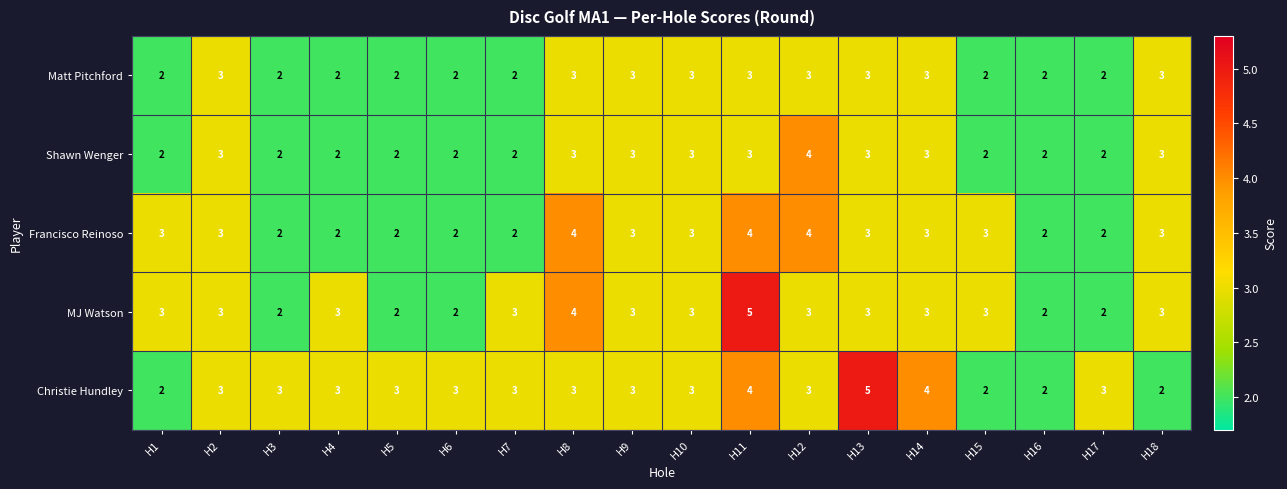

The Matt Pitchford series shows 1 at H15. True or false?

False